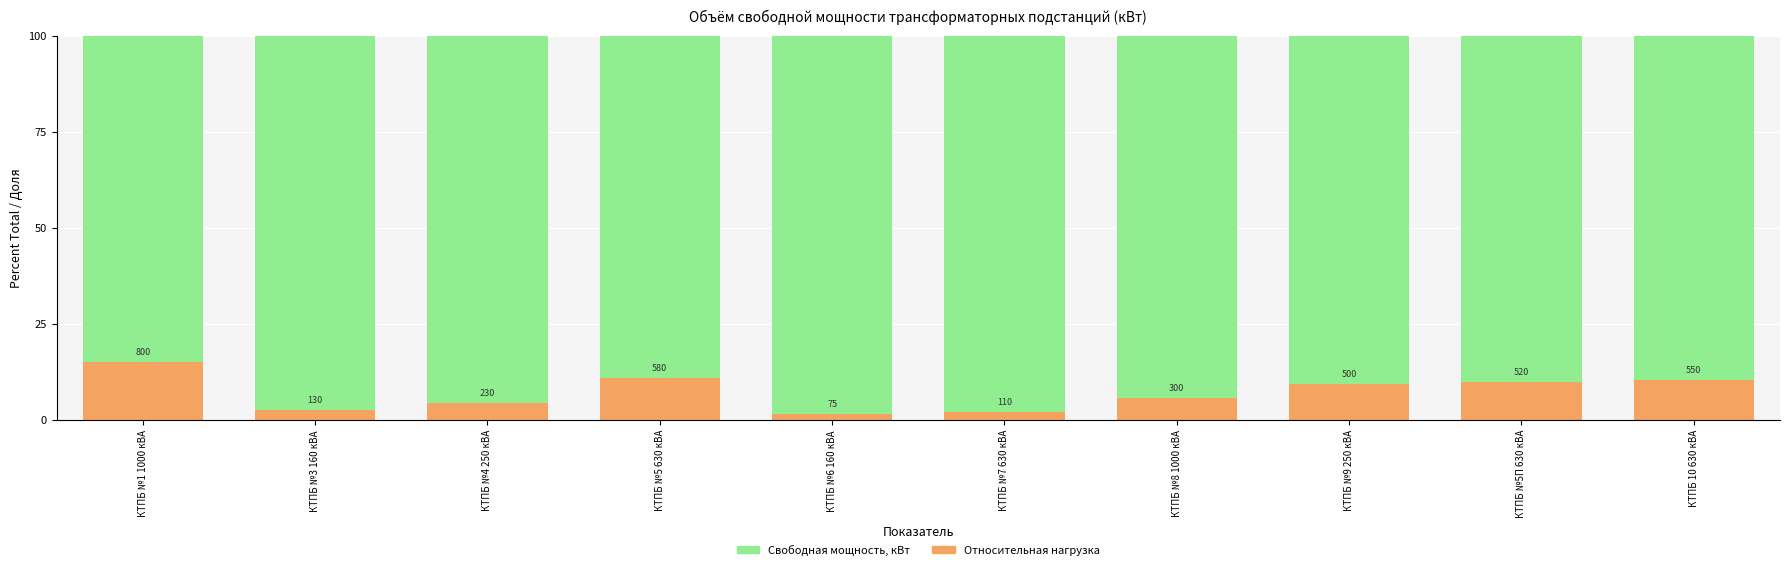

Which series has the largest total across all categories?

Свободная мощность (доля)